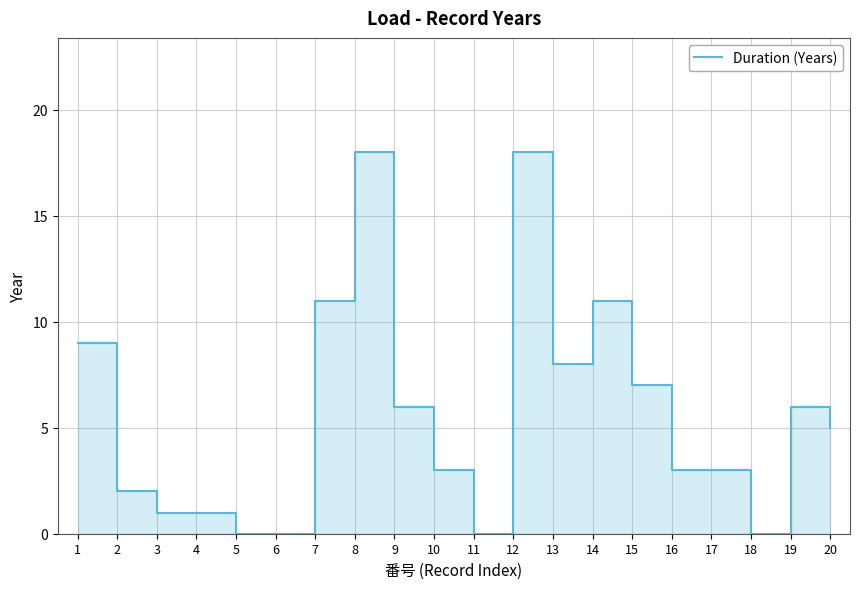

What is the sum of the values at 5 and 17?

3